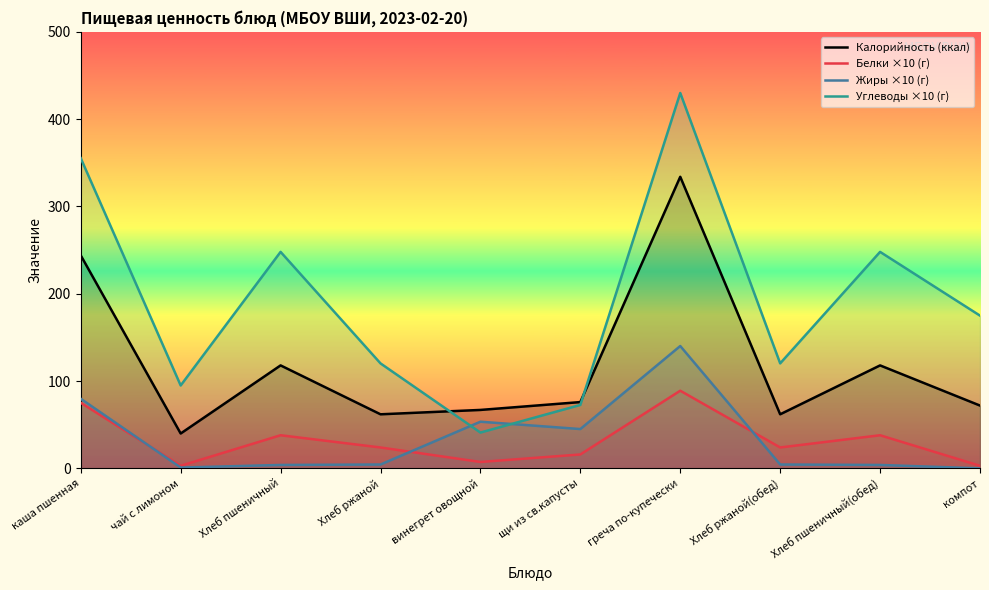

What is the maximum value shown in the chart?

430.0